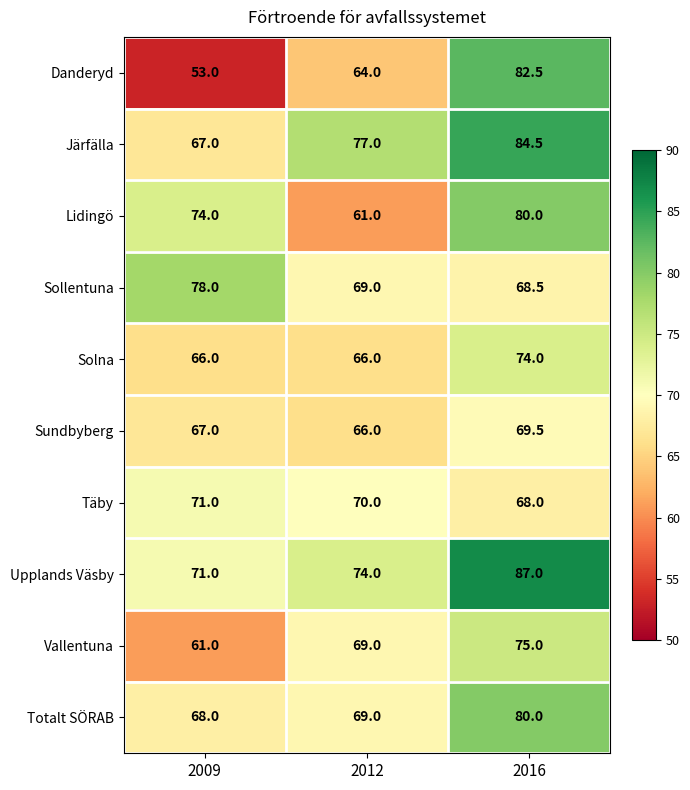

What is the total value across all series at 2012?

685.0